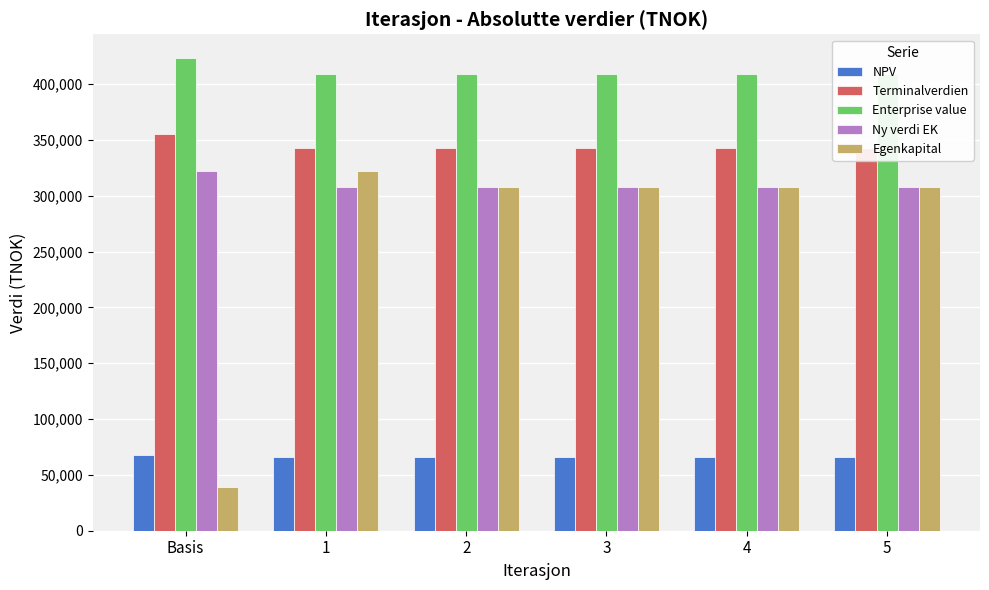

What is the total value across all series at 2?

1433082.8